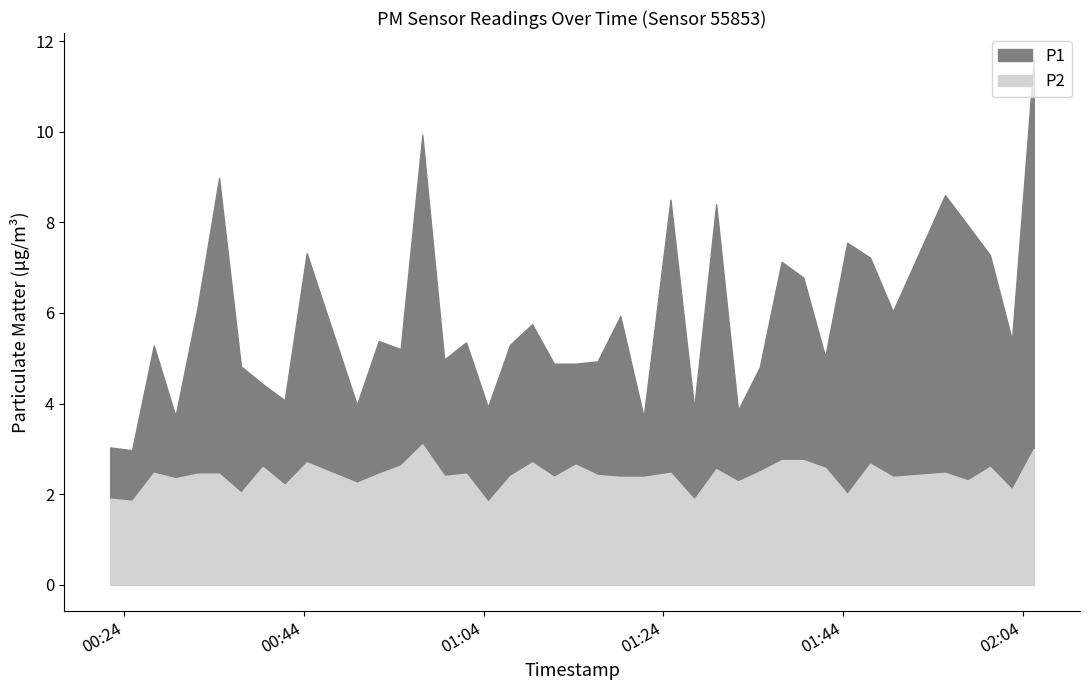

True or false: P2 and P1 cross at least once.

False